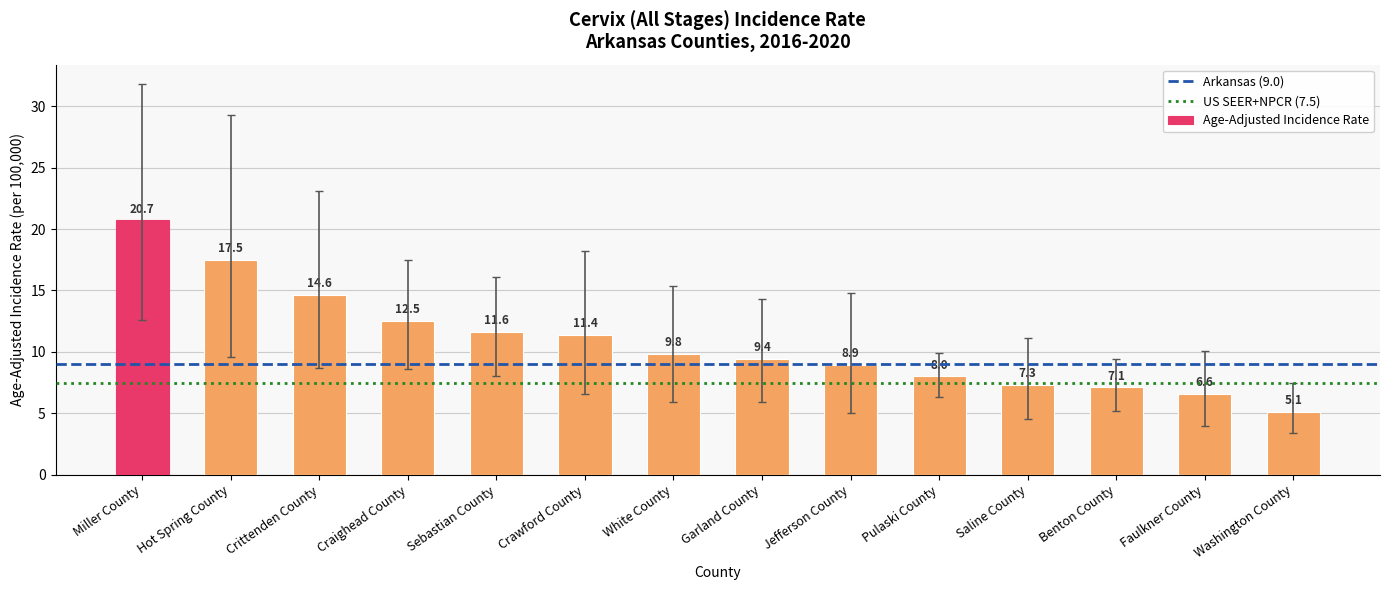

What is the label of the 12th bar from the right?

Crittenden County